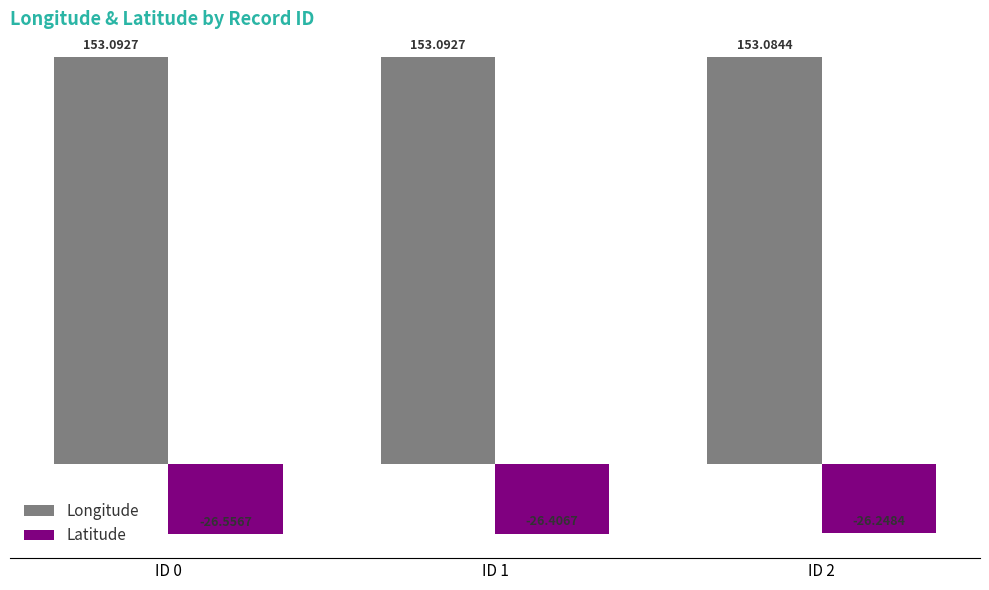

Count the number of data series in this chart.

2